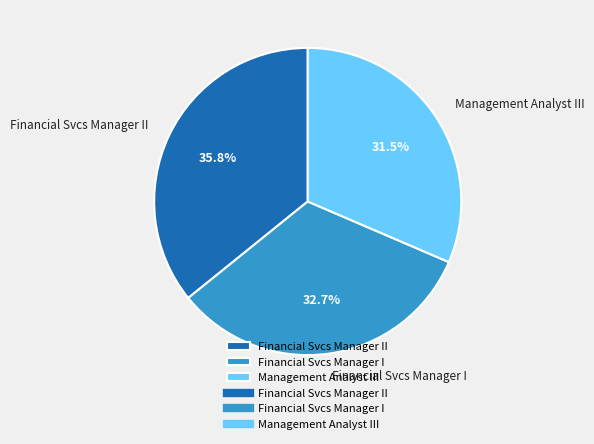

True or false: Financial Svcs Manager II accounts for 23% of the total.

False